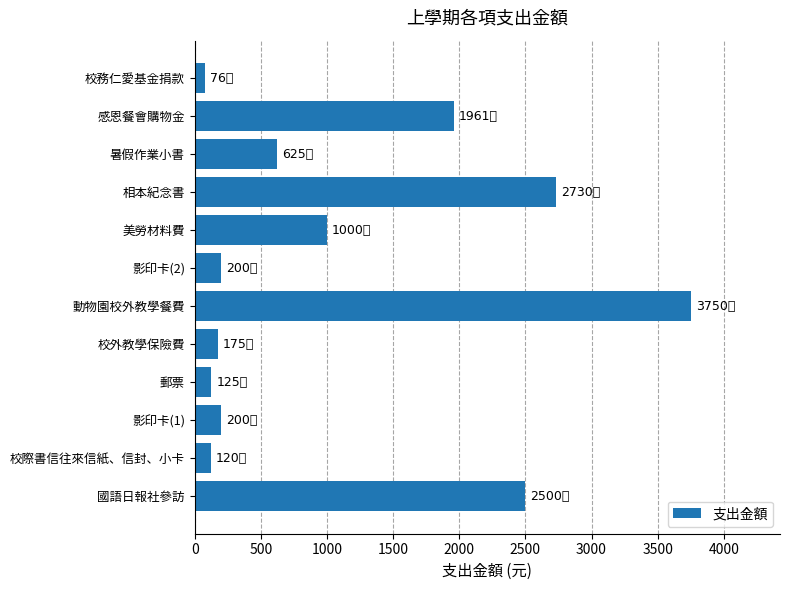

What is the ratio of the value at 感恩餐會購物金 to the value at 動物園校外教學餐費?

0.5